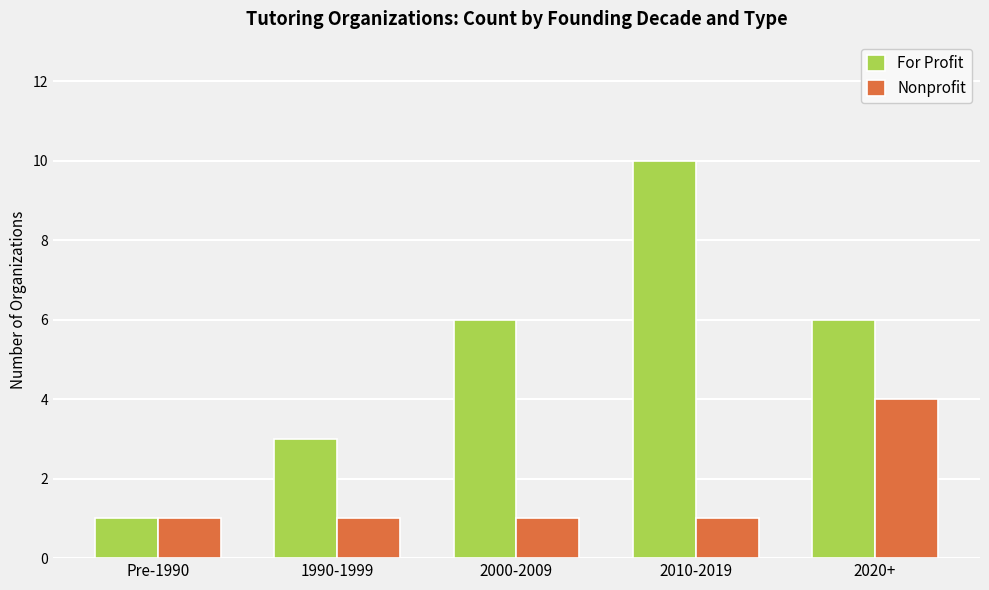

Reading left to right, what are all the values shown in this chart?

For Profit: Pre-1990=1	1990-1999=3	2000-2009=6	2010-2019=10	2020+=6
Nonprofit: Pre-1990=1	1990-1999=1	2000-2009=1	2010-2019=1	2020+=4